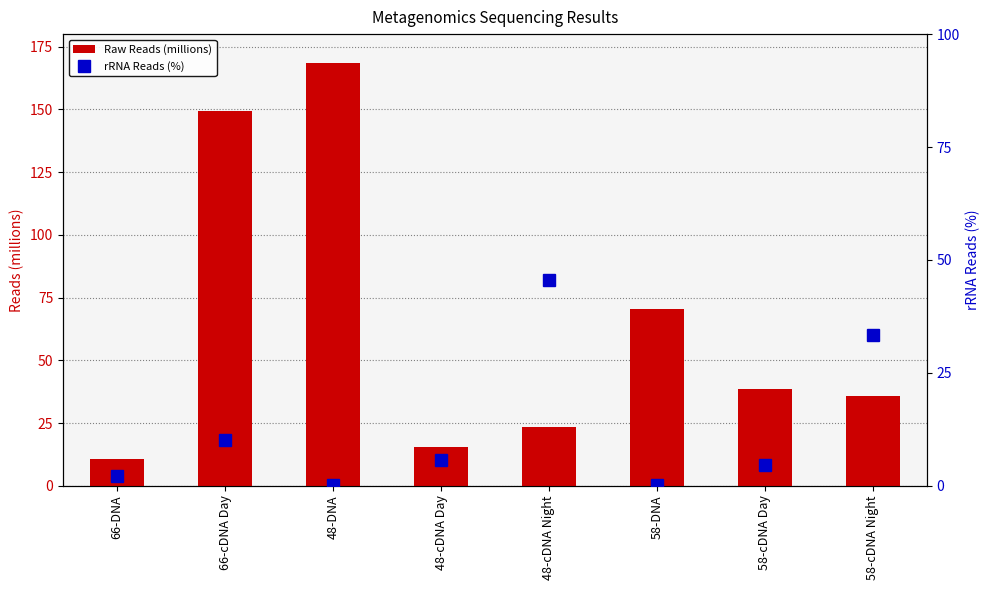

Is it true that rRNA Reads (%) equals 2.8 at 58-cDNA Day?

False